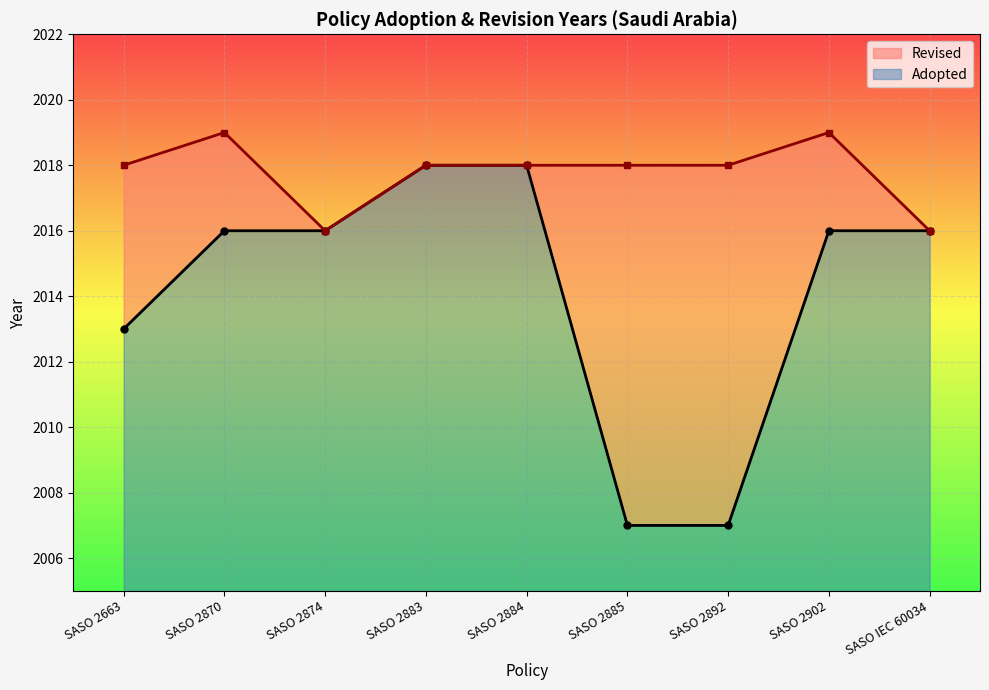

Reading right to left, extract all data points from this chart.

2016	2016	2007	2007	2018	2018	2016	2016	2013